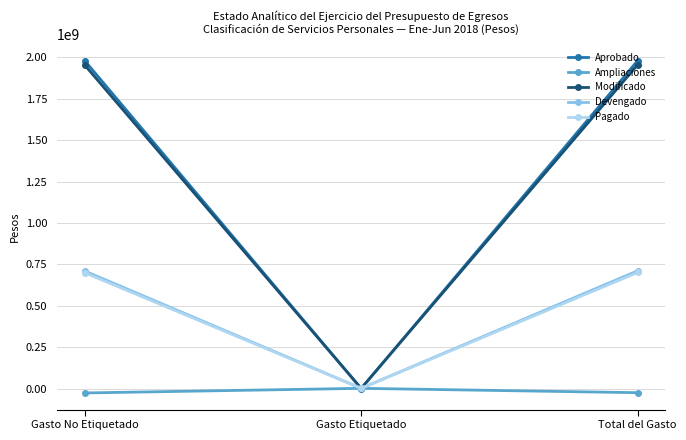

At how many categories does at least one series exceed 1430376446?

2